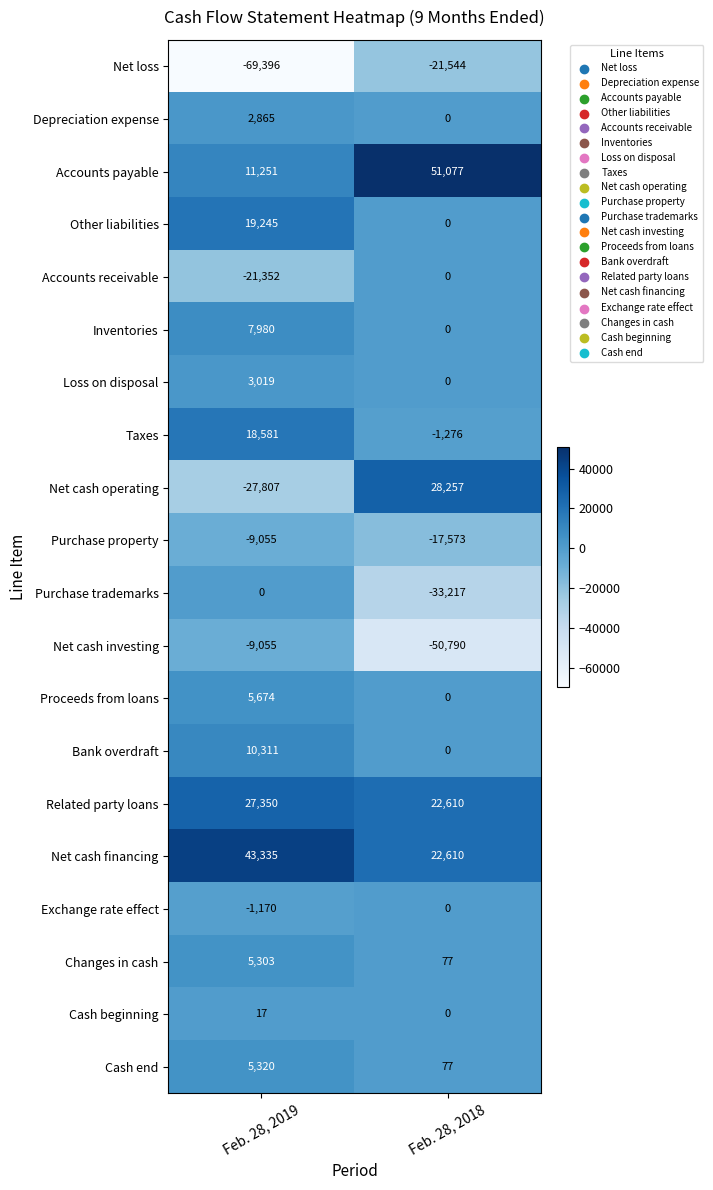

What value does the Loss on disposal series have at Feb. 28, 2019, to the nearest 100?

3000